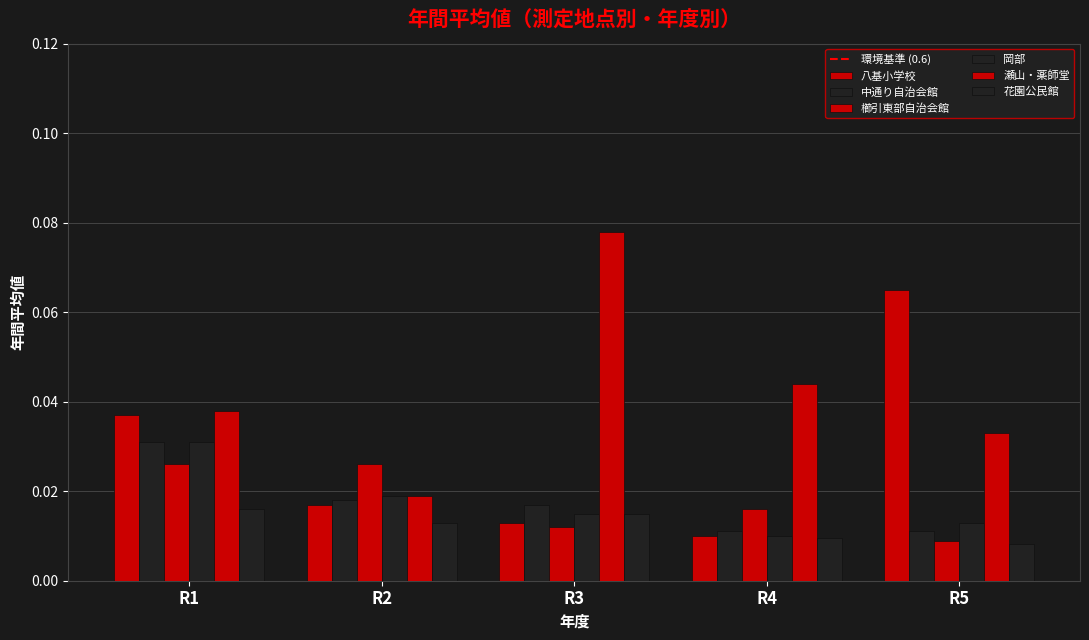

How many categories are shown in the chart?

5